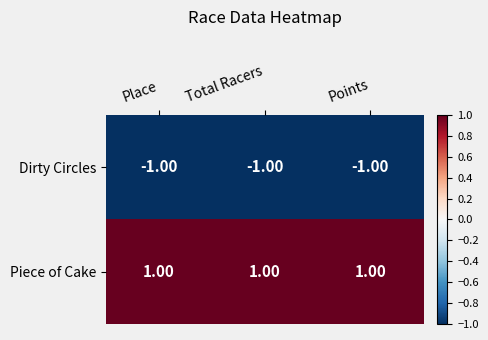

What is the sum of all Piece of Cake values?

3